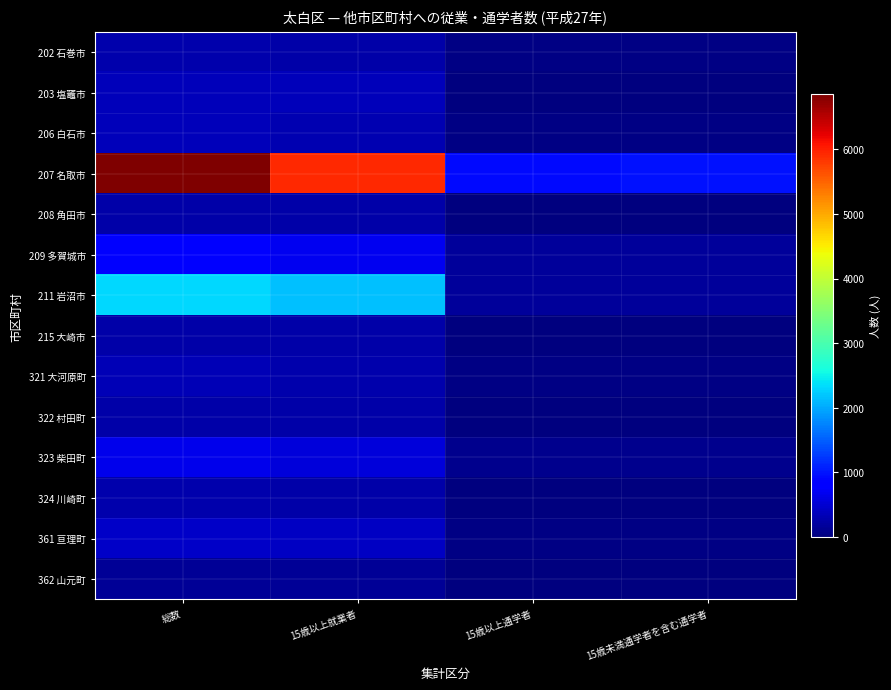

Which label corresponds to the smallest value in the chart?

15歳以上通学者